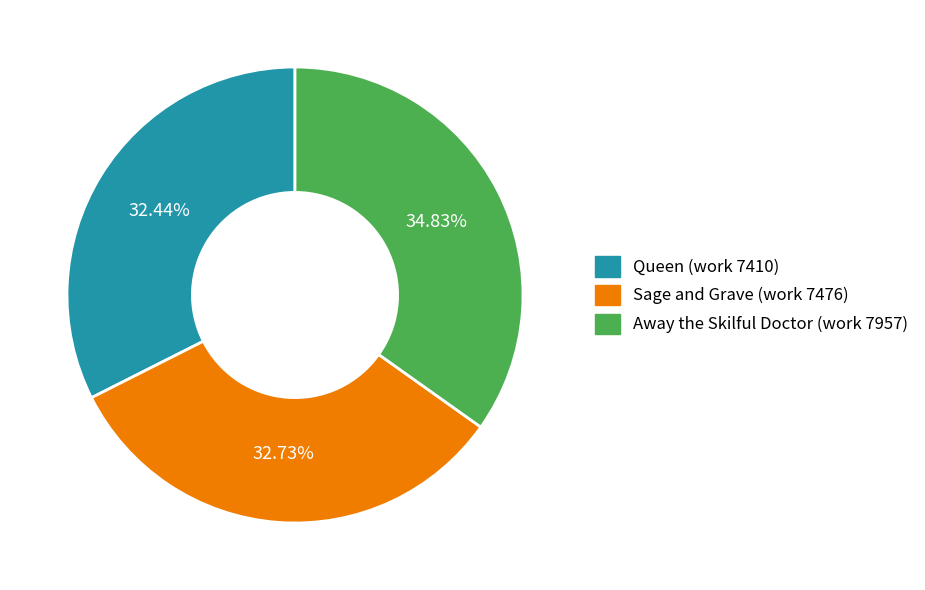

What percentage is the Away the Skilful Doctor (work 7957) slice, to the nearest percent?

35%